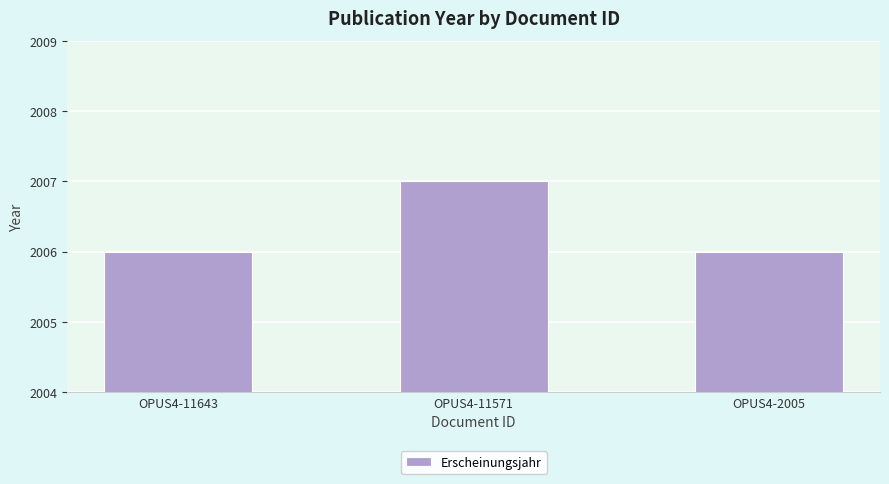

What is the maximum value shown in the chart?

2007